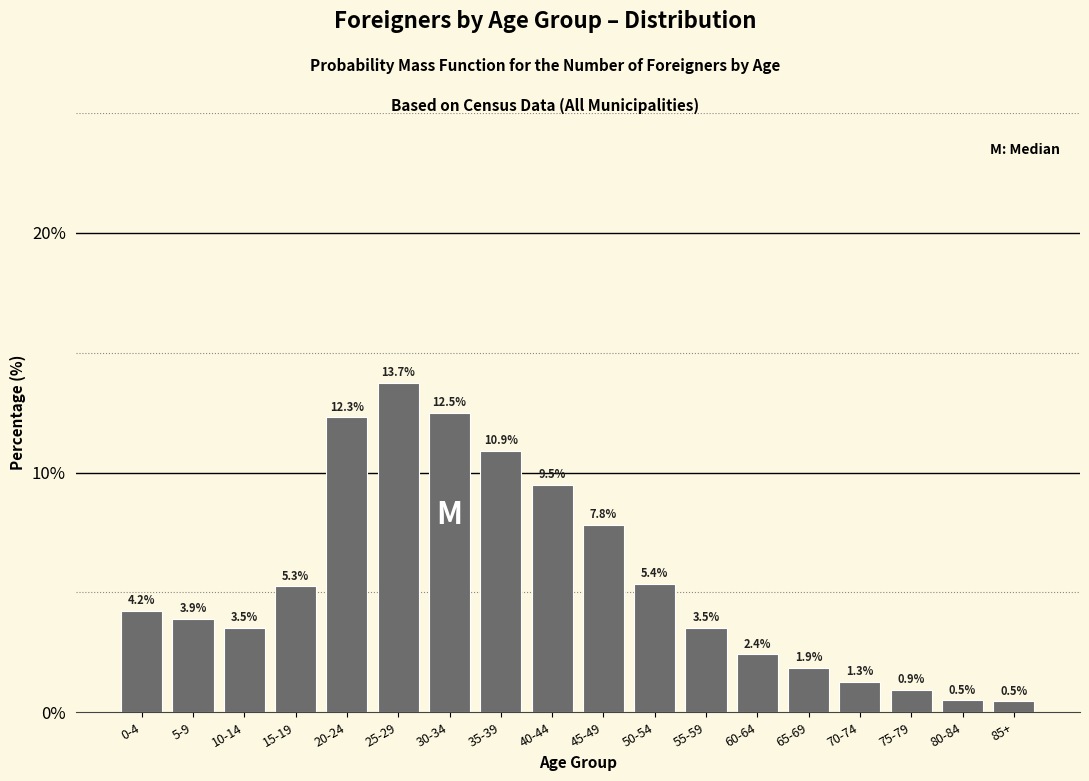

Reading left to right, extract all data points from this chart.

0-4=4.2	5-9=3.9	10-14=3.5	15-19=5.3	20-24=12.3	25-29=13.7	30-34=12.5	35-39=10.9	40-44=9.5	45-49=7.8	50-54=5.4	55-59=3.5	60-64=2.4	65-69=1.9	70-74=1.3	75-79=0.9	80-84=0.5	85+=0.5